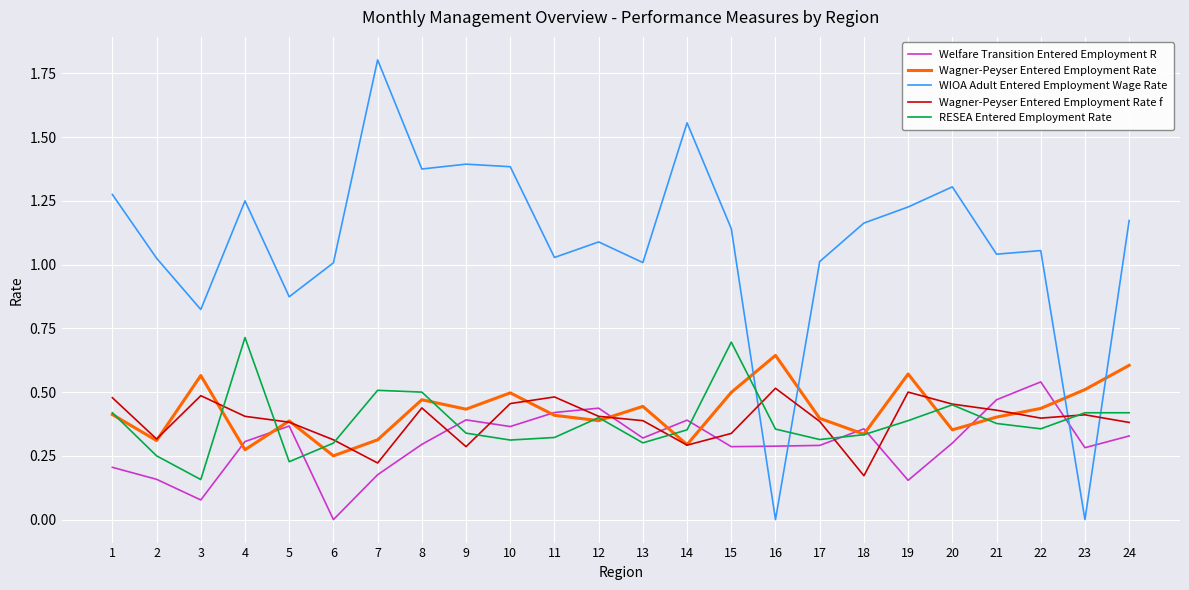

At which category does Welfare Transition Entered Employment R reach its first local valley?

3